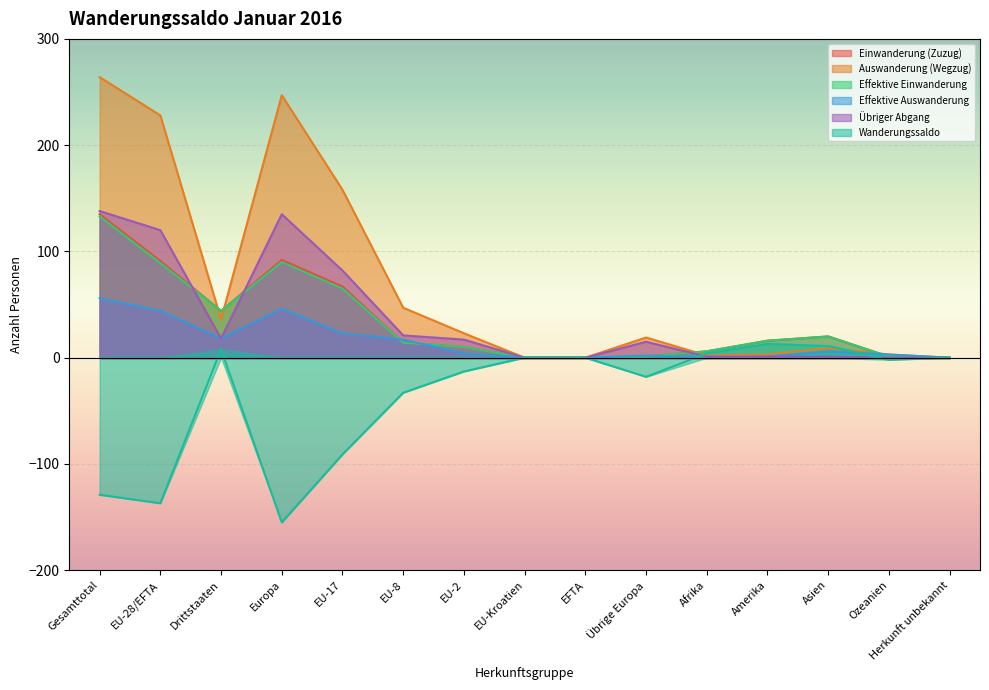

Where is Übriger Abgang nearest to the value 69?

EU-17